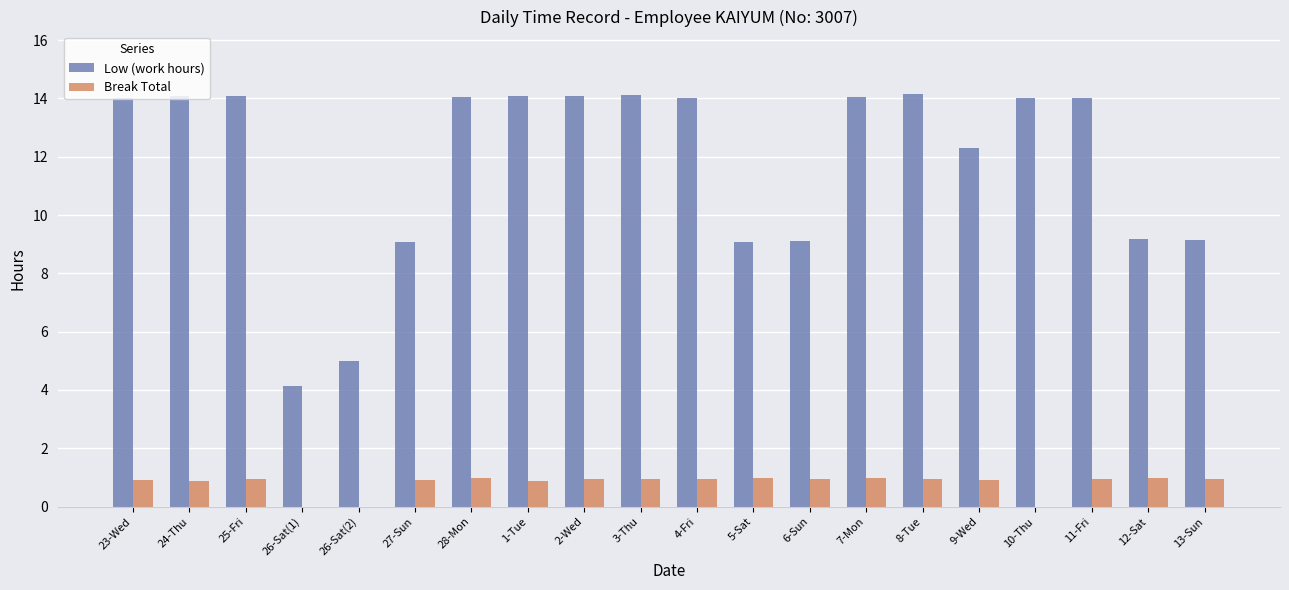

The value of Break Total at 23-Wed is 0.9. True or false?

True